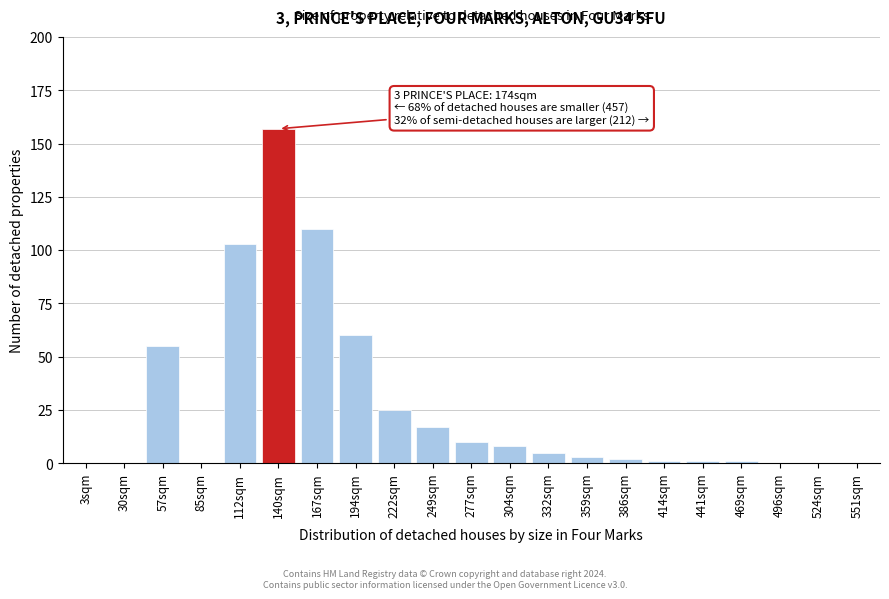

Reading right to left, extract all data points from this chart.

551sqm=0	524sqm=0	496sqm=0	469sqm=1	441sqm=1	414sqm=1	386sqm=2	359sqm=3	332sqm=5	304sqm=8	277sqm=10	249sqm=17	222sqm=25	194sqm=60	167sqm=110	140sqm=157	112sqm=103	85sqm=0	57sqm=55	30sqm=0	3sqm=0